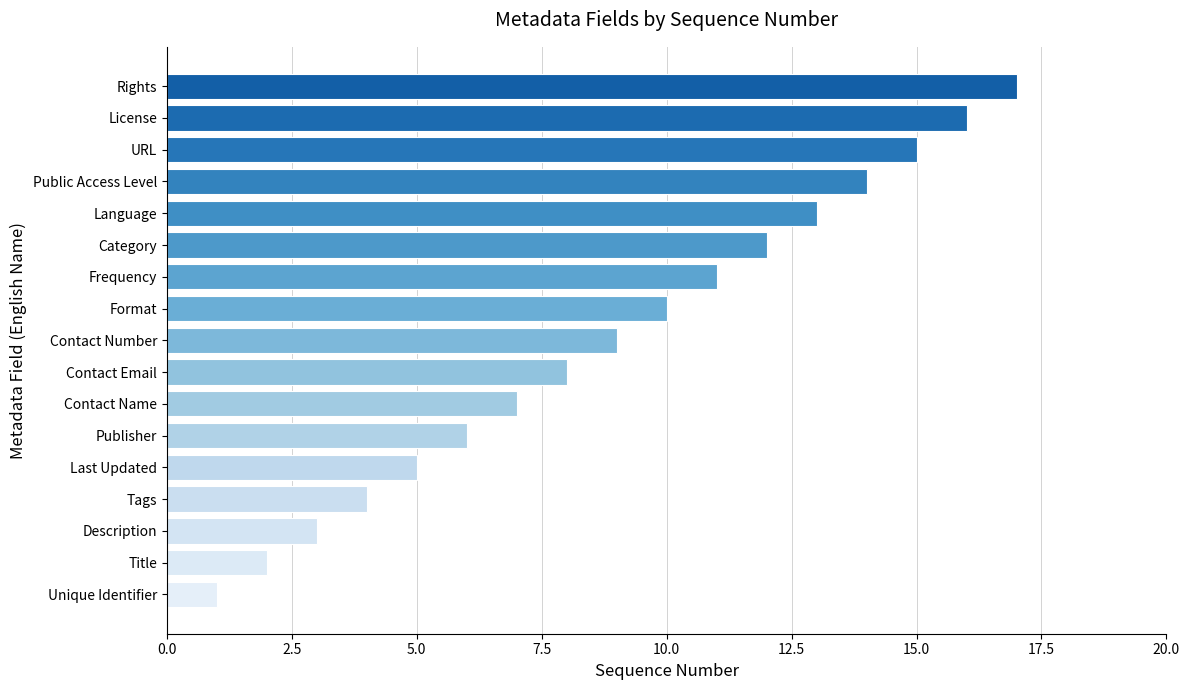

Is it true that the value at Contact Number is 13?

False